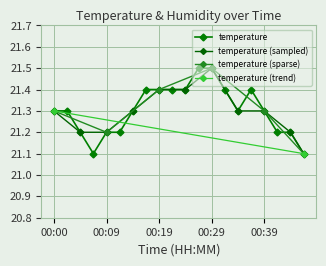

Reading left to right, what are all the values shown in this chart?

21.3	21.3	21.2	21.1	21.2	21.2	21.3	21.4	21.4	21.4	21.4	21.5	21.5	21.4	21.3	21.4	21.3	21.2	21.2	21.1